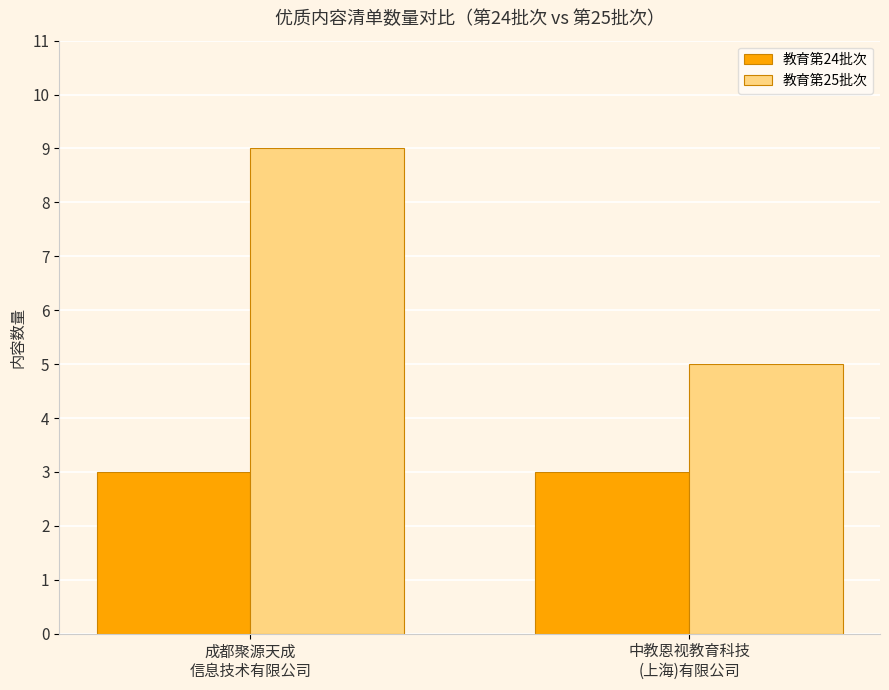

What is the minimum value for 教育第25批次?

5